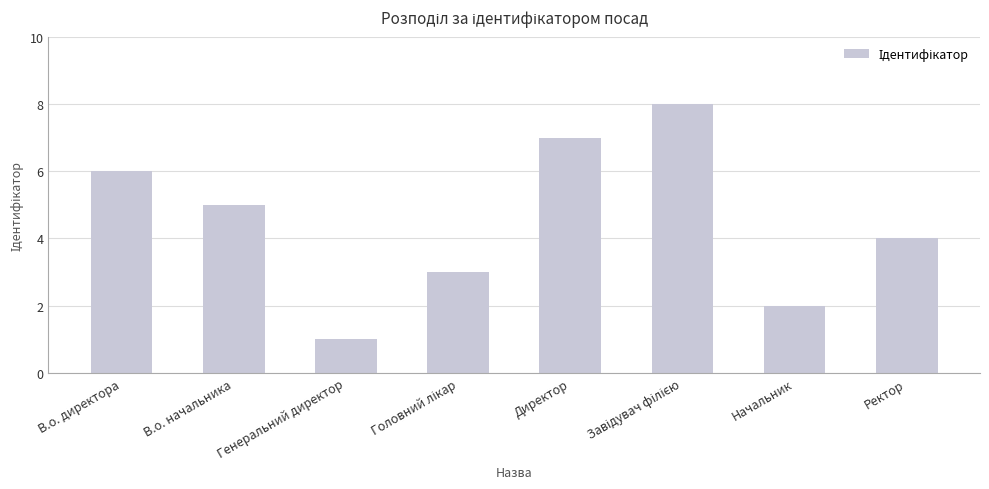

Is it true that the value at В.о. директора is 6?

True